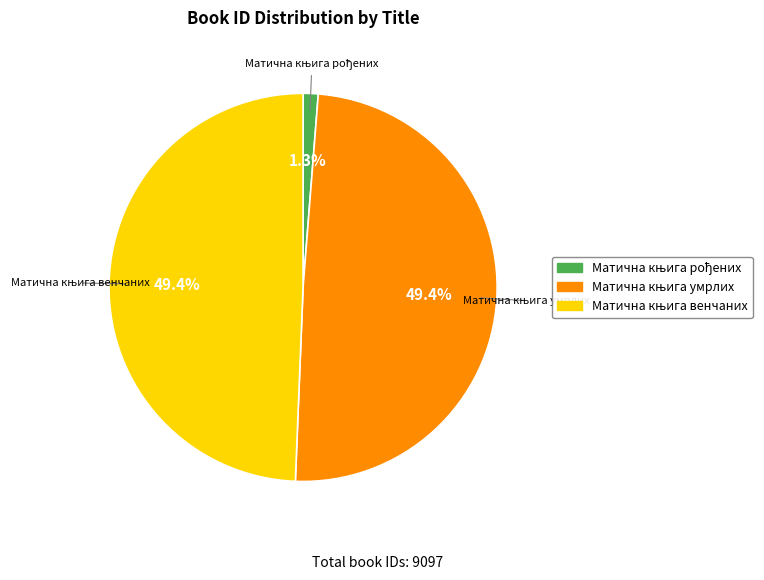

Is there a majority slice in this chart?

No